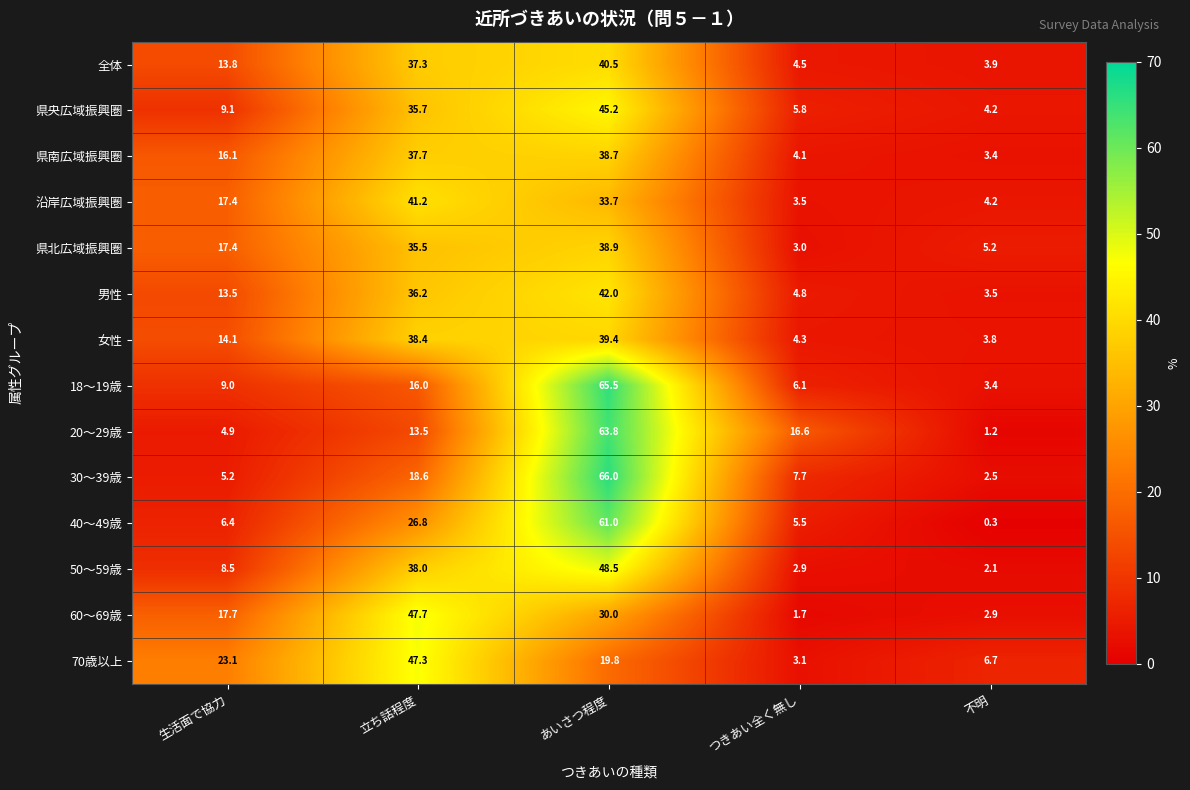

How many categories are shown in the chart?

5